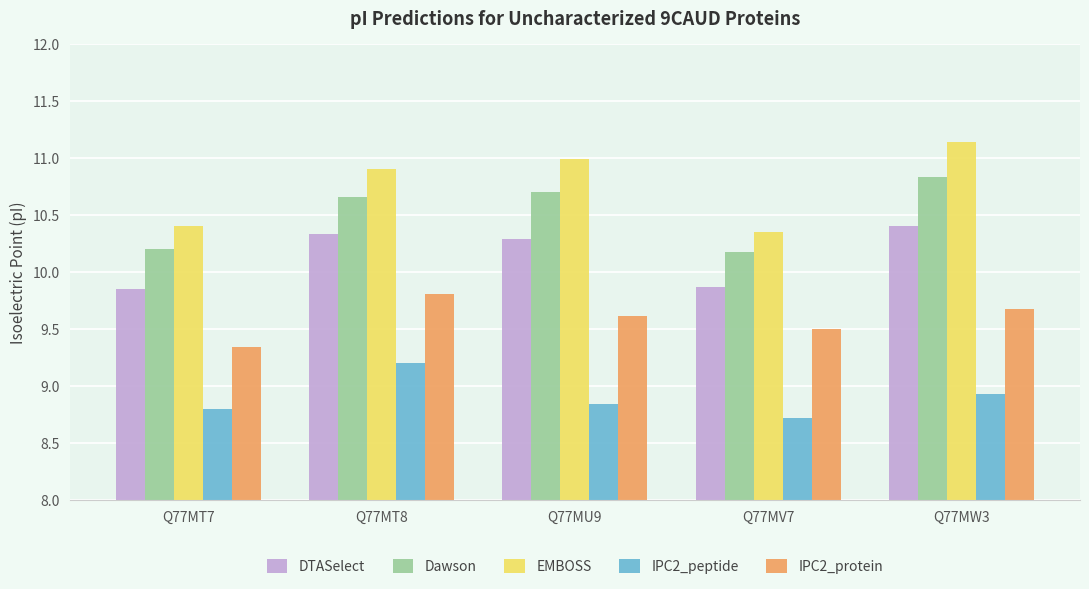

At Q77MU9, list the series in order from largest to smallest.

EMBOSS, Dawson, DTASelect, IPC2_protein, IPC2_peptide